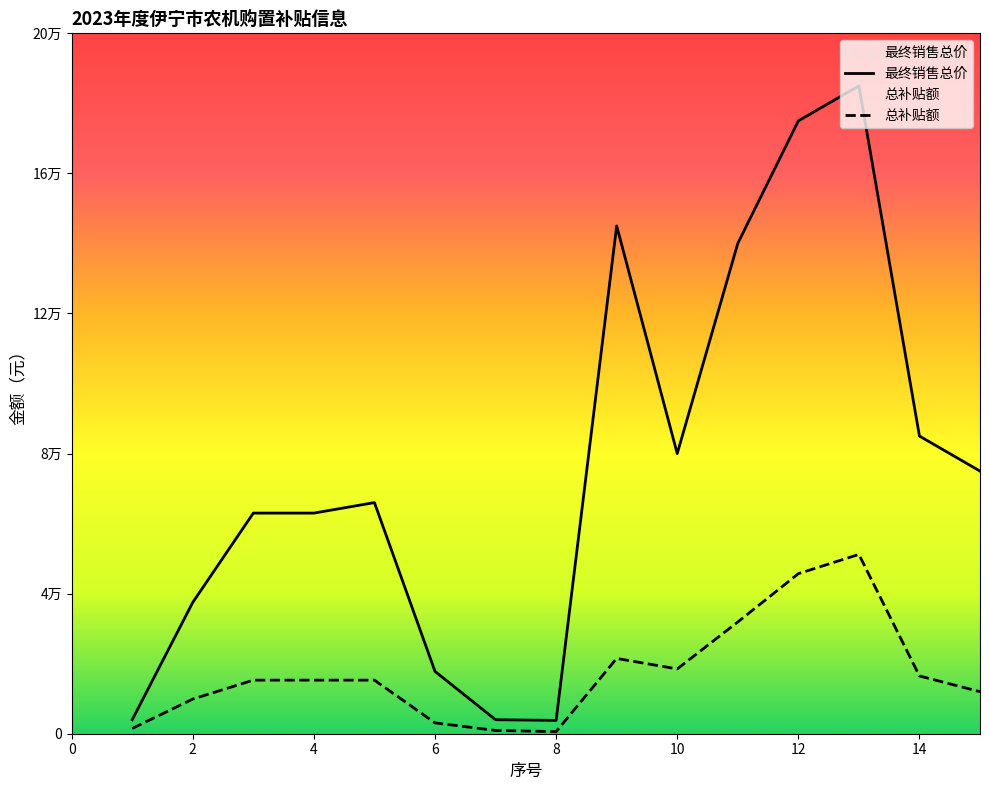

True or false: 总补贴额 and 最终销售总价 intersect in this chart.

False